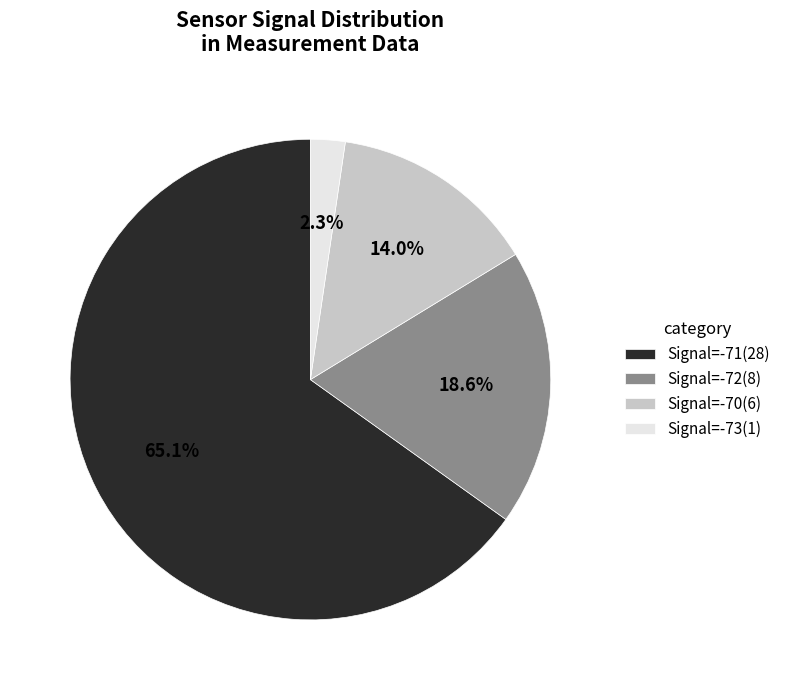

Rank the categories by value from lowest to highest.

Signal=-73(1), Signal=-70(6), Signal=-72(8), Signal=-71(28)